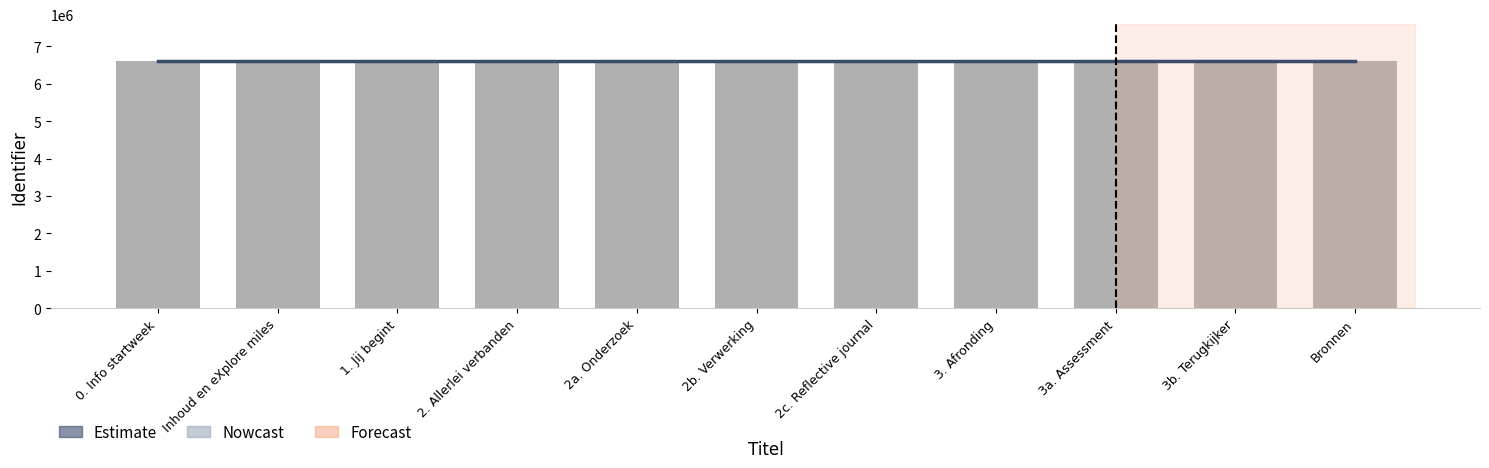

What is the label of the 3rd bar from the right?

3a. Assessment